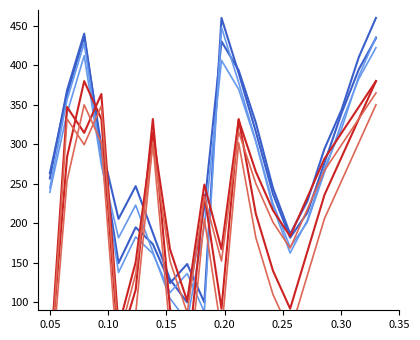

True or false: pressure_blue2 has more than 0 interior local peaks.

True